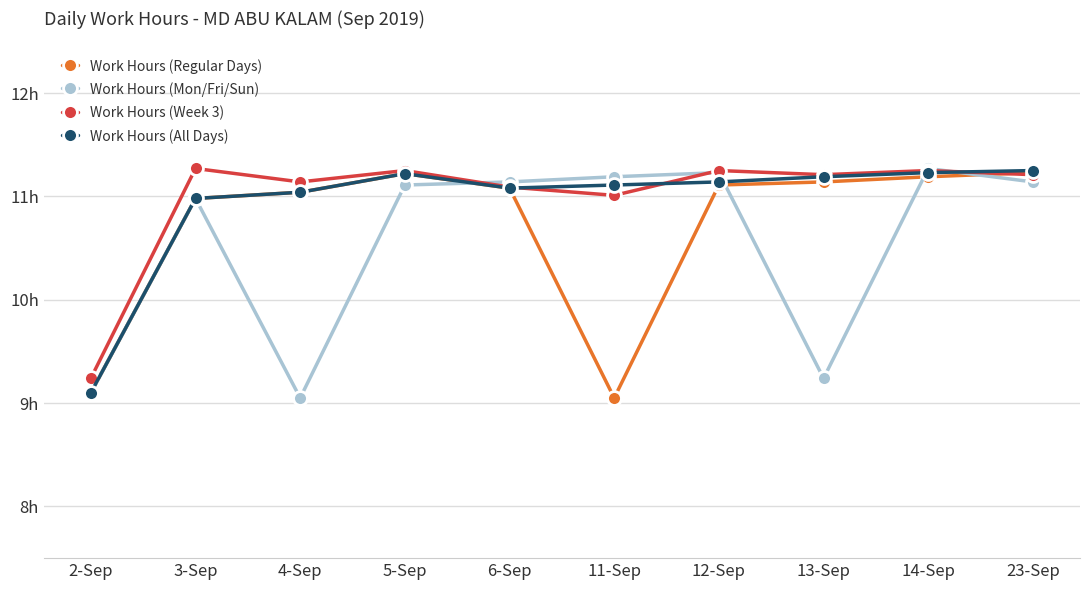

What are all the series names shown in the legend?

Work Hours (Regular Days), Work Hours (Mon/Fri/Sun), Work Hours (Week 3), Work Hours (All Days)